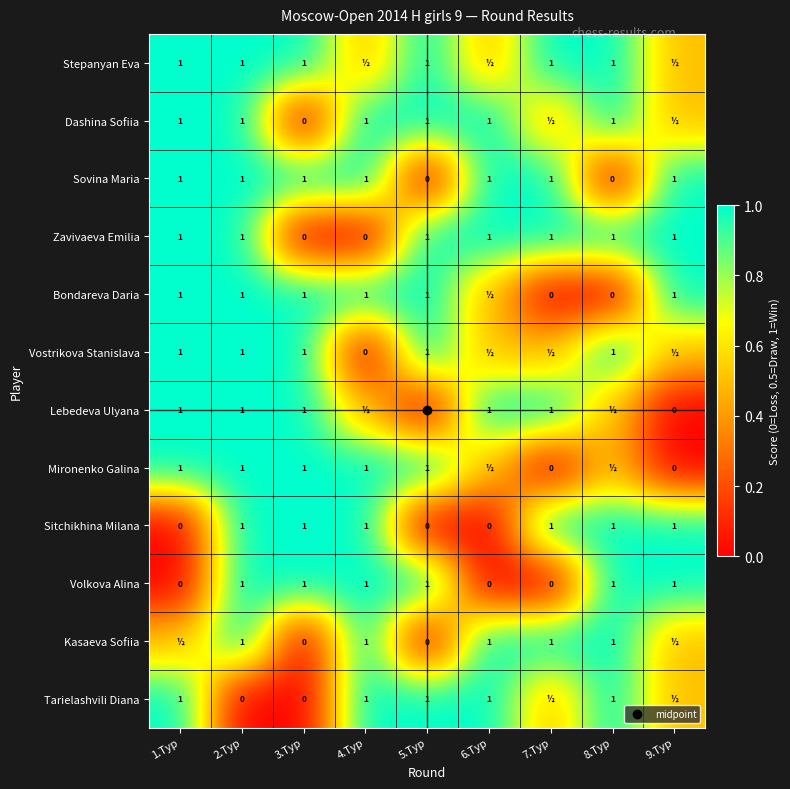

Count the Sitchikhina Milana values in the range 0 to 1.

9